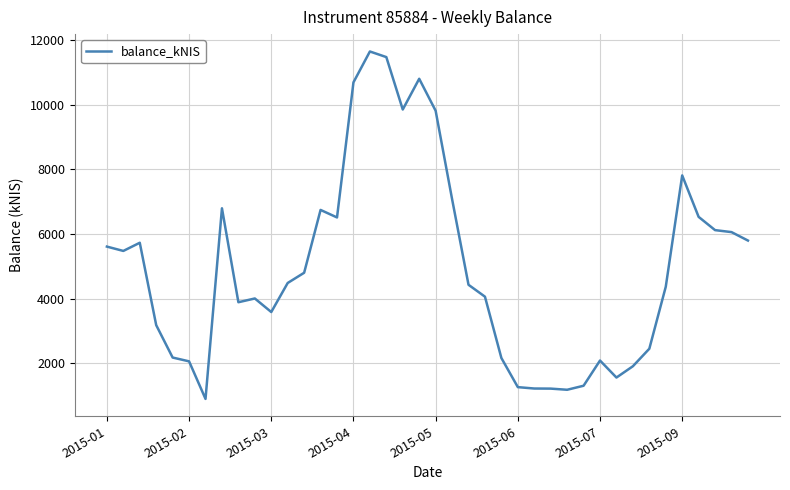

What is the greatest value displayed?

11643.8